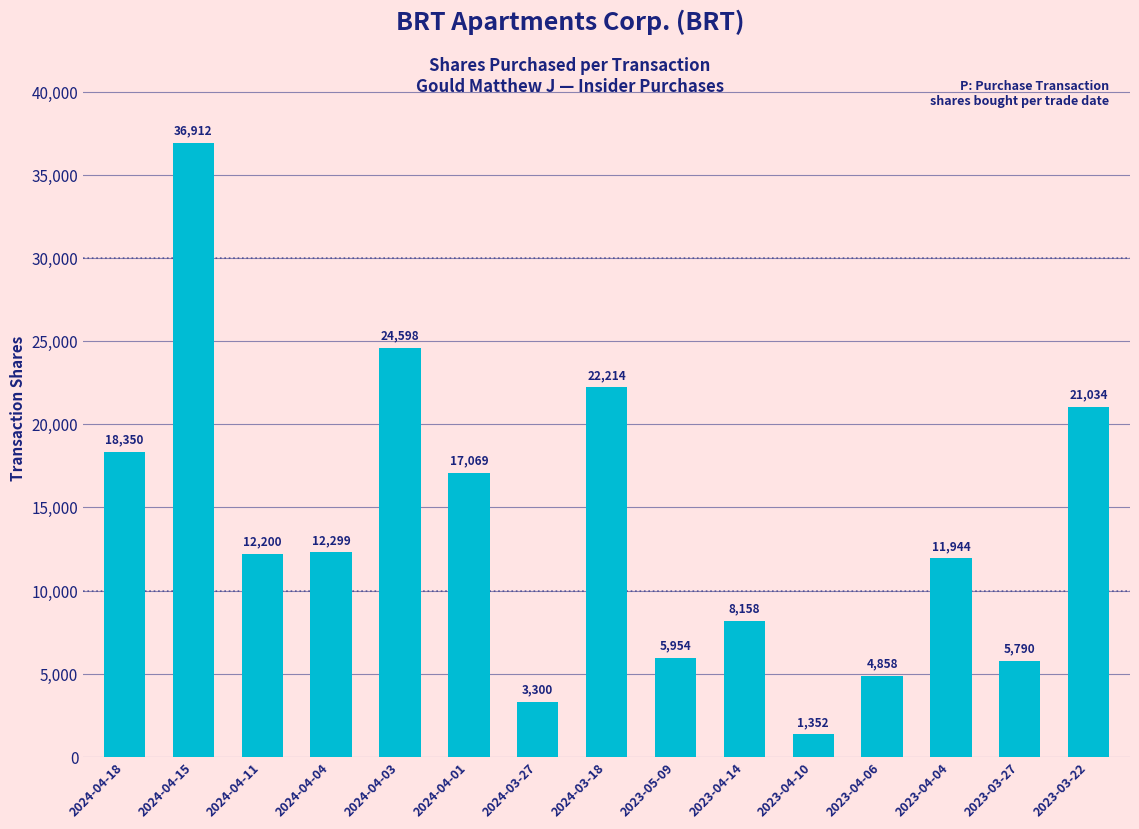

Which label corresponds to the largest value in the chart?

2024-04-15